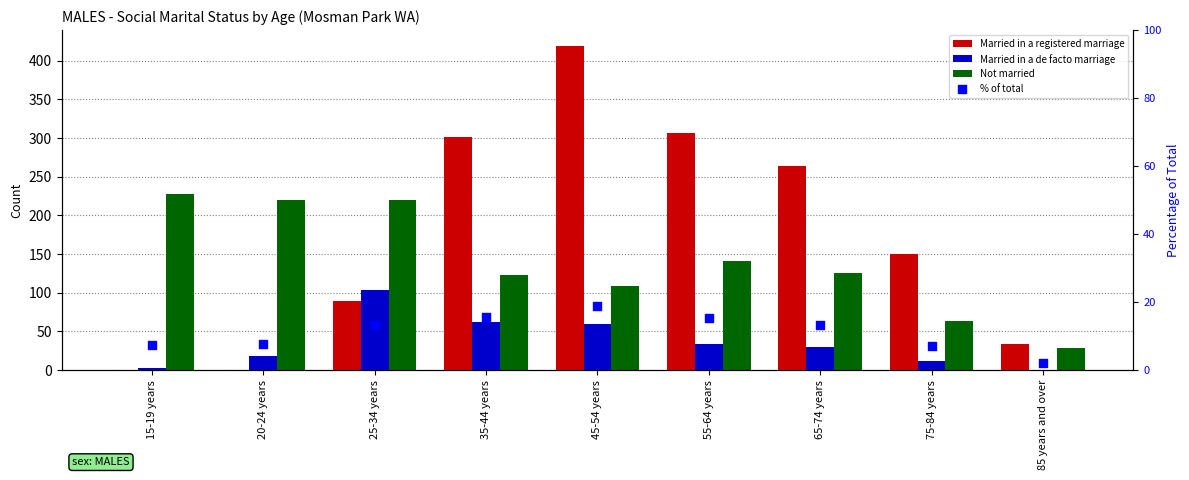

At how many categories does at least one series exceed 307?

1